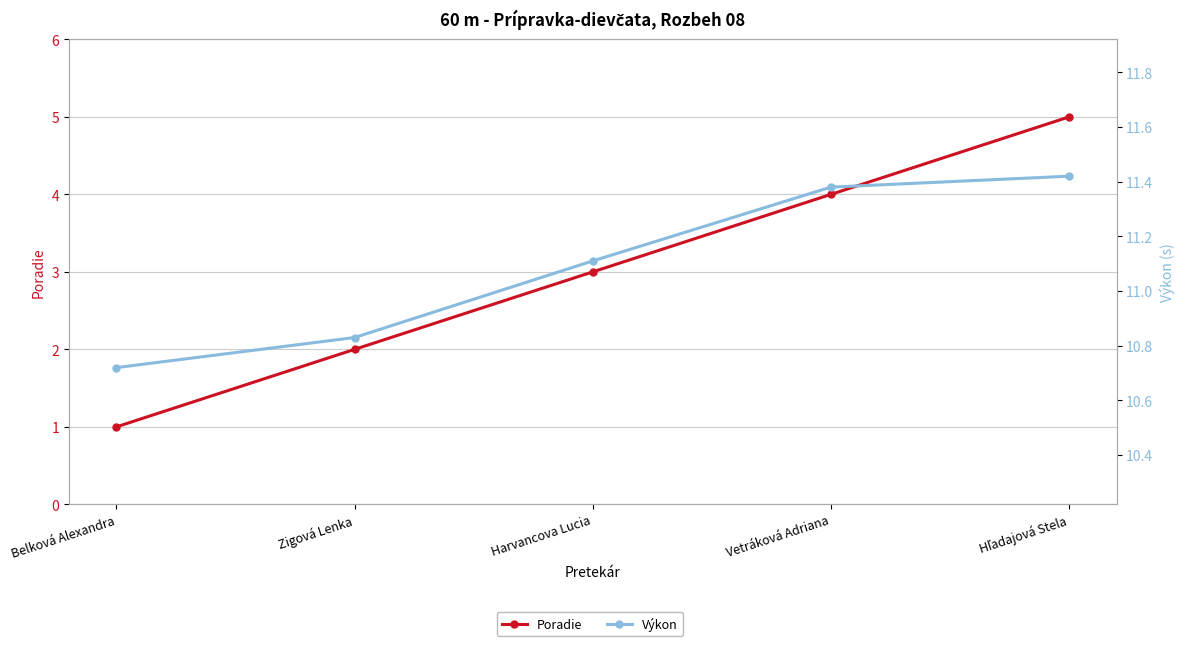

What is the difference between the highest and lowest values at Vetráková Adriana?

7.4